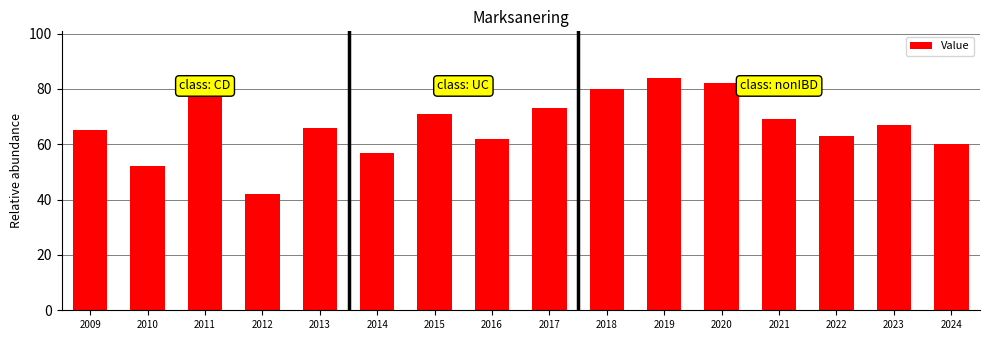

What is the sum of all values?

1072